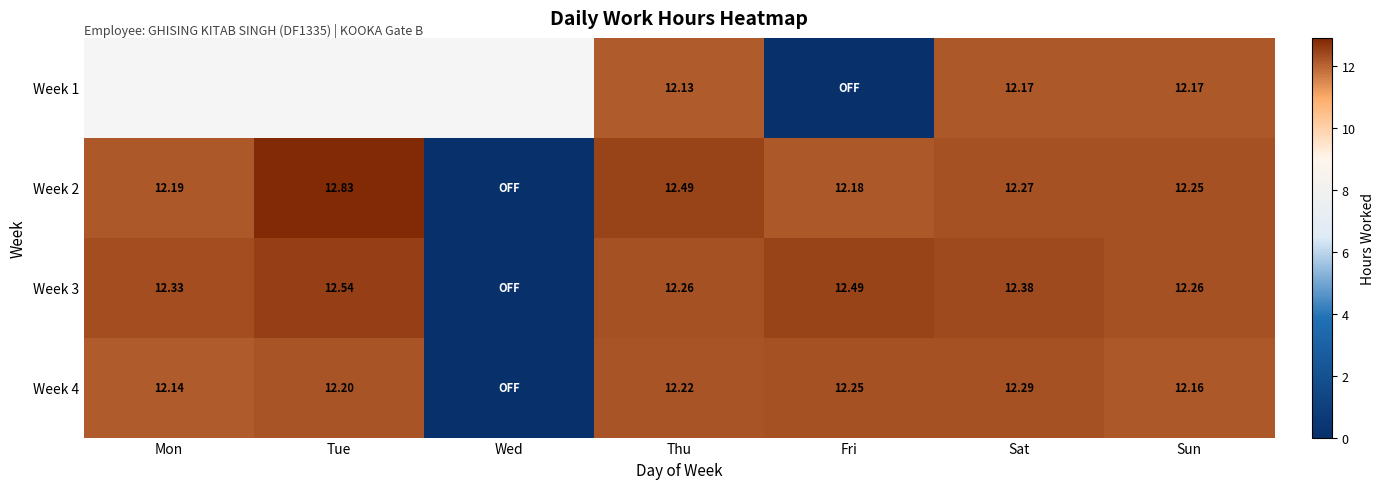

How many distinct data groups are displayed?

4